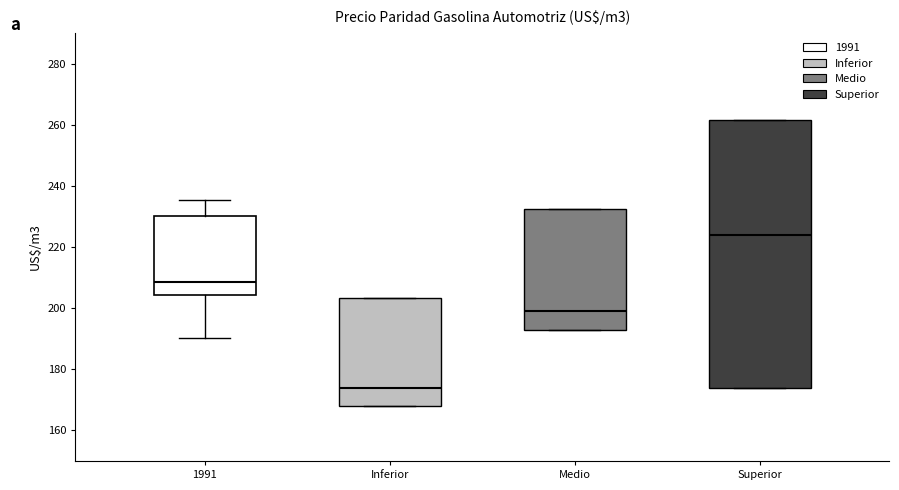

Which box's median line is the highest?

Superior